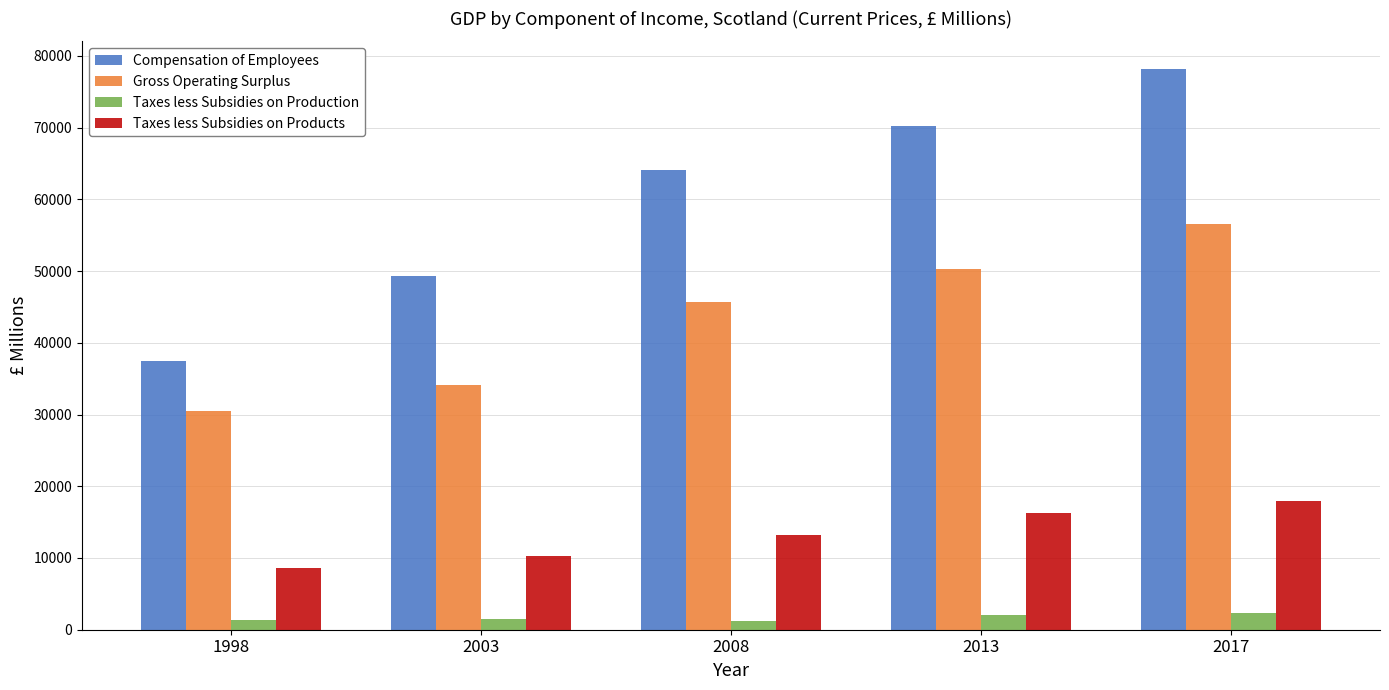

Where is Gross Operating Surplus nearest to the value 43532?

2008